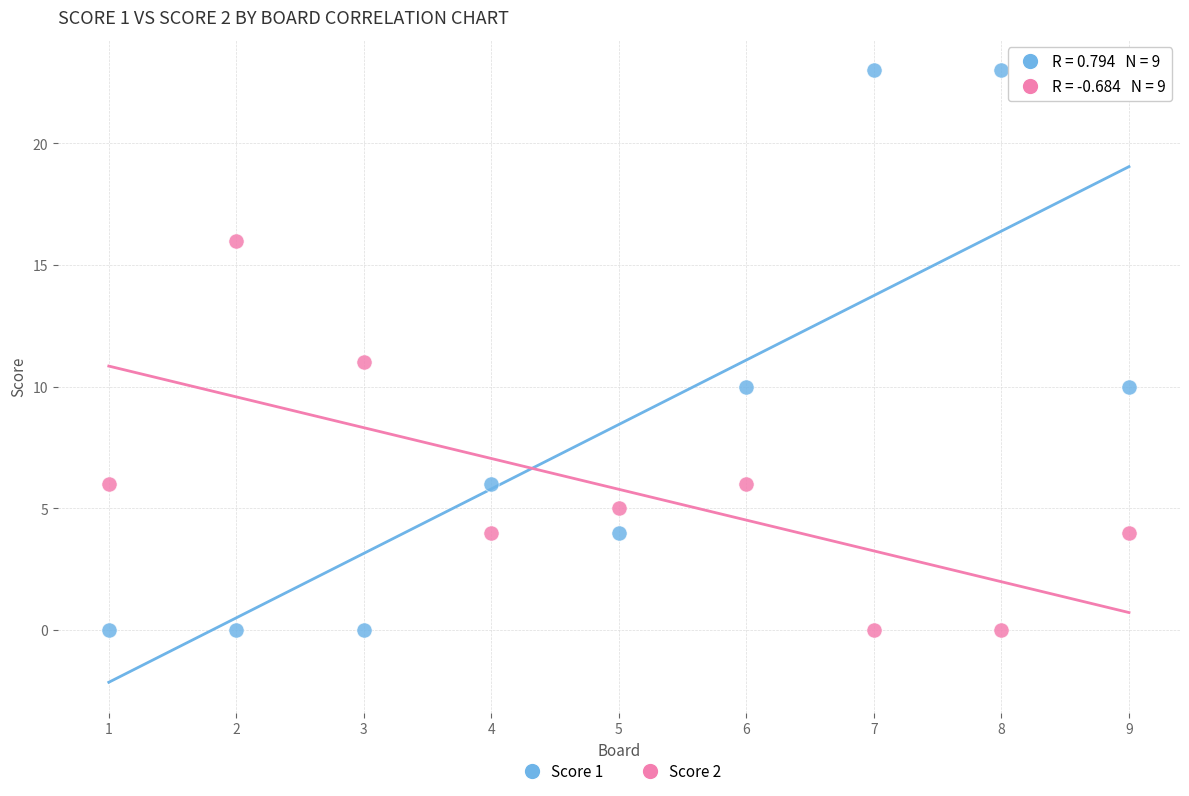

Which series has the widest spread of Y values?

Score 1